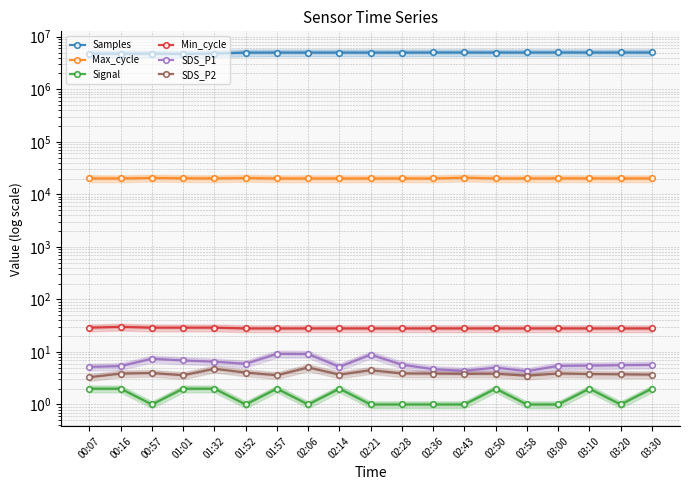

Which label corresponds to the smallest value in the chart?

00:57